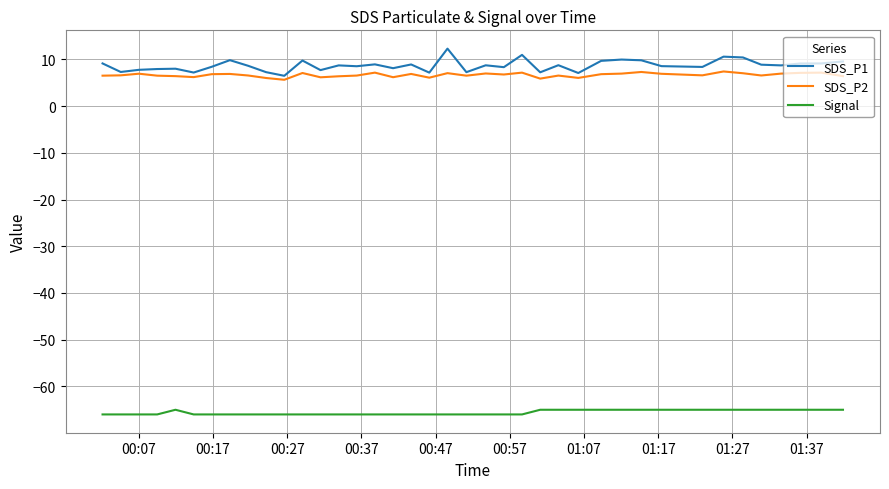

What is the maximum value for SDS_P2?

7.4